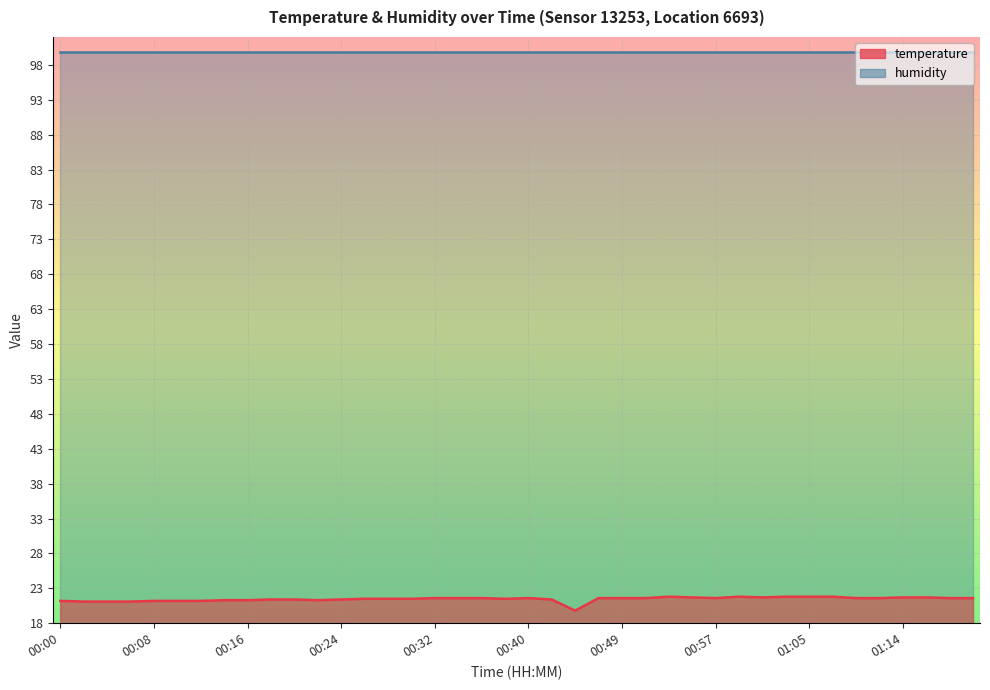

Where is the first local minimum?

00:22